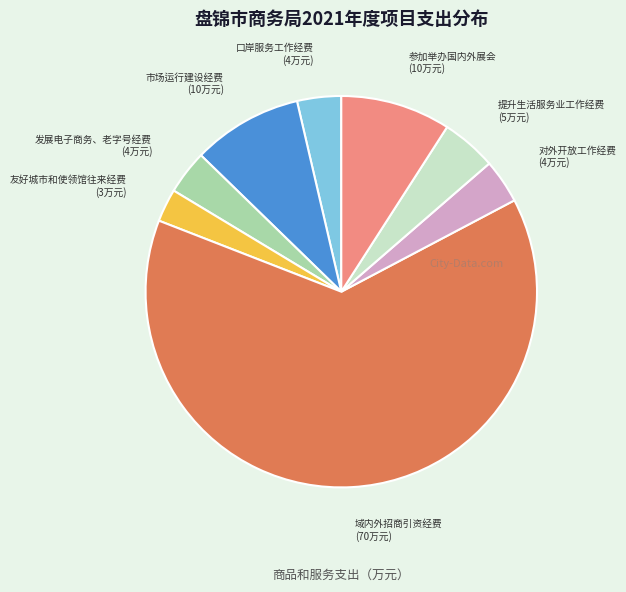

Does 域内外招商引资经费 account for over 50% of the chart?

Yes